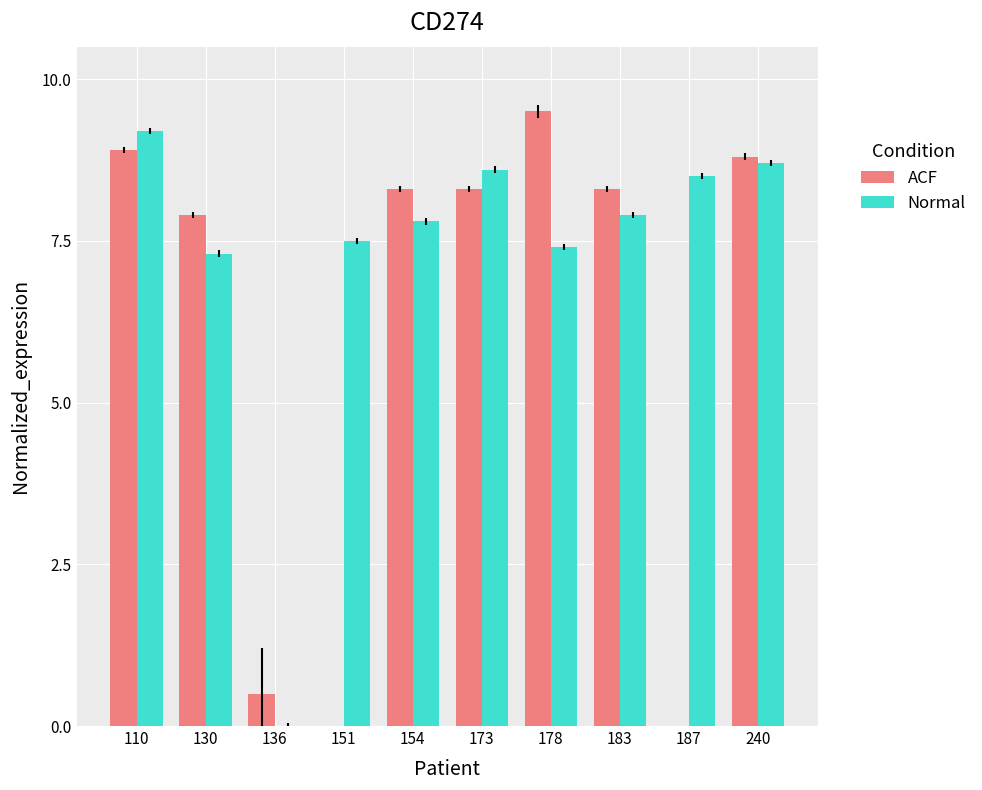

The value of ACF at 178 is 1.9. True or false?

False